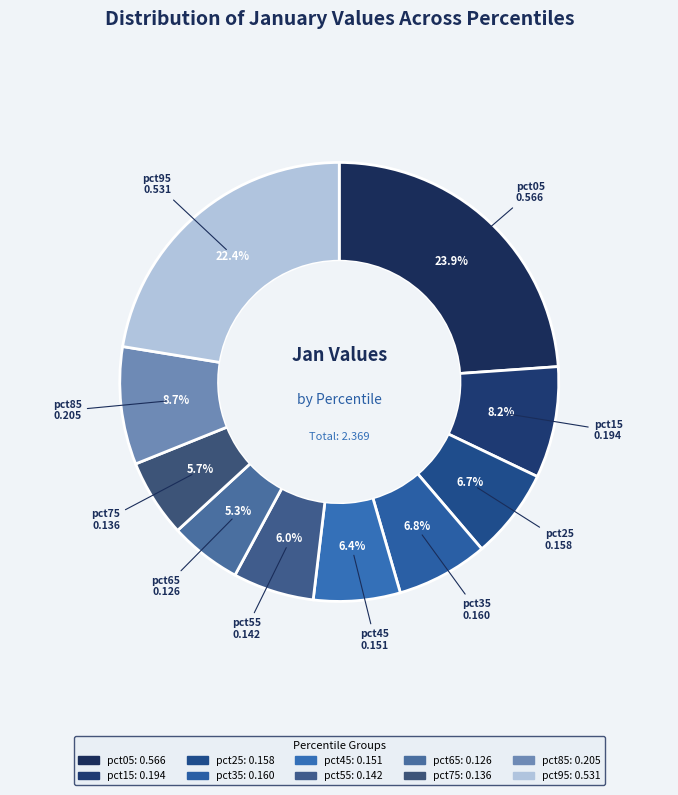

How many segments does this pie chart have?

10